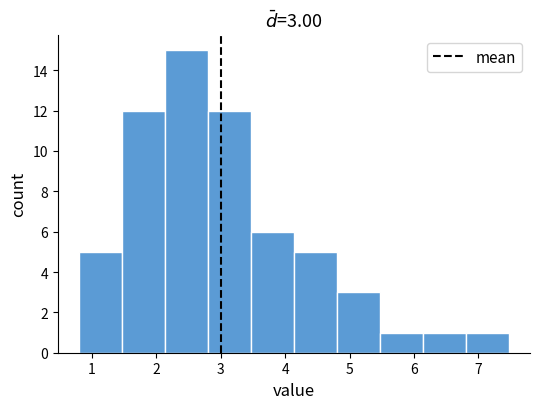

Which range on the x-axis has the tallest bar?

2.1 to 2.8